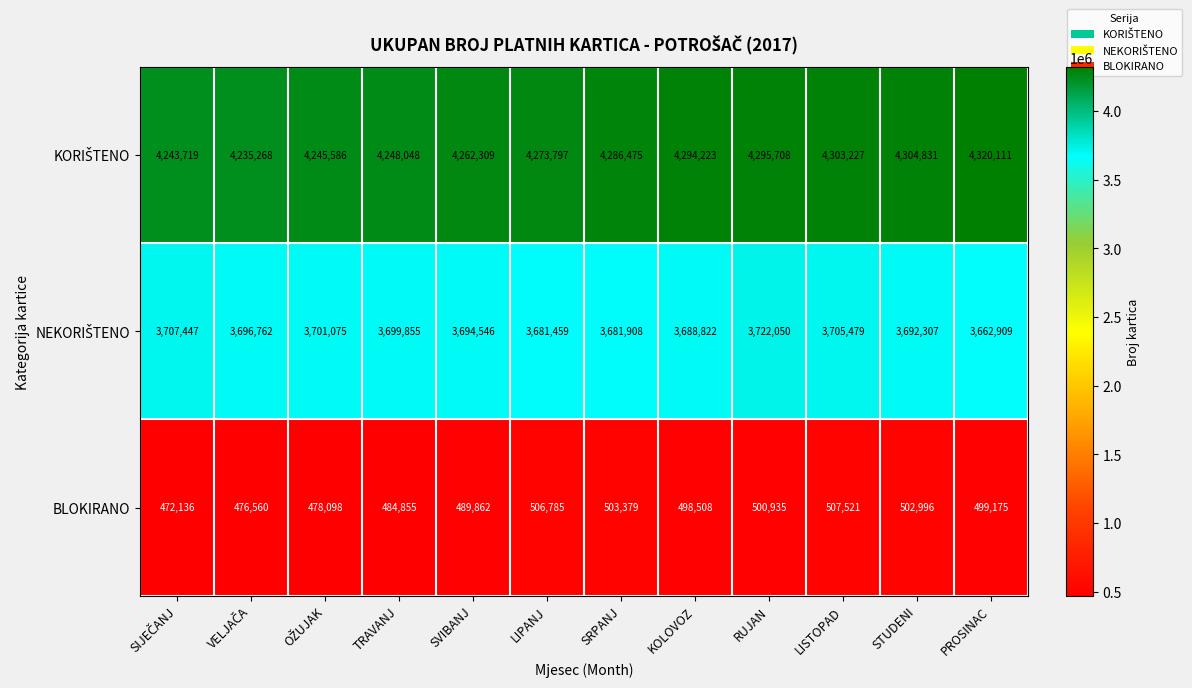

Is it true that BLOKIRANO equals 809570 at SRPANJ?

False